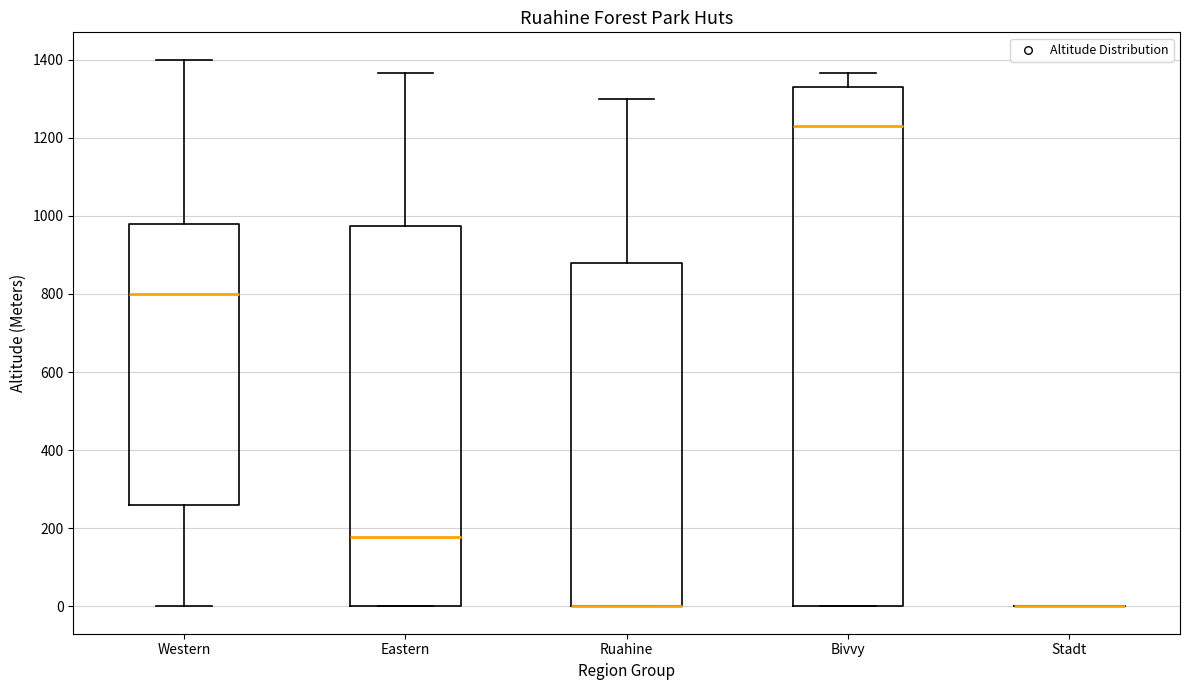

Reading left to right, transcribe this box plot: for each box, give where its median line is, the range the box spans, and where its two whiskers end, as read against the y-axis. The values are not printed on the chart, so give them approximately, as read against the axis.

Western: median 800, box 260 to 980, whiskers 0 to 1400
Eastern: median 180, box 0 to 980, whiskers 0 to 1360
Ruahine: median 0 (drawn on the box's lower edge), box 0 to 880, whiskers 0 to 1300
Bivvy: median 1240, box 0 to 1340, whiskers 0 to 1360
Stadt: box collapsed to a line at 0, whiskers 0 to 0